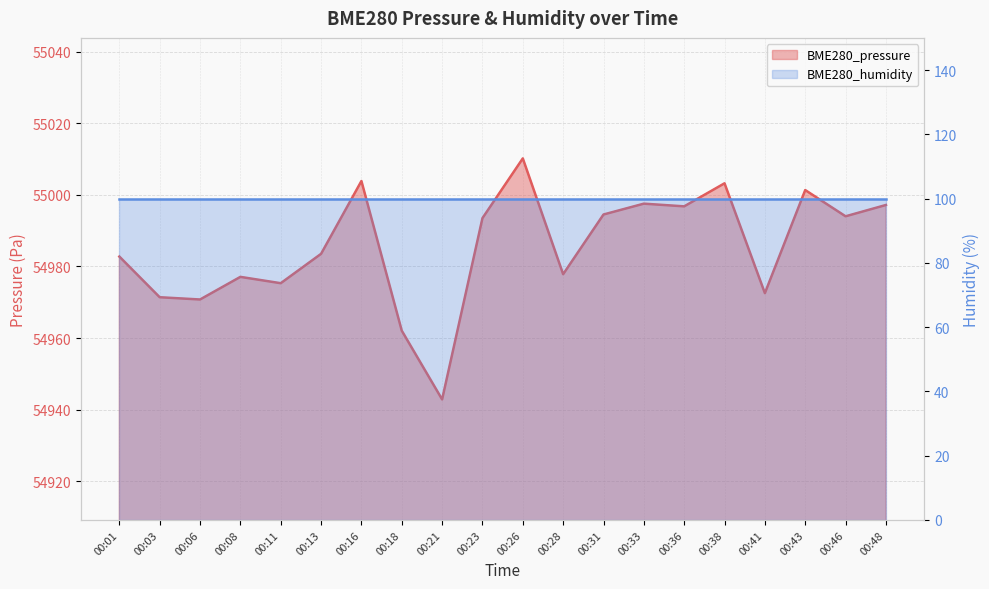

List the labels in order of value, largest first.

00:26, 00:16, 00:38, 00:43, 00:33, 00:48, 00:36, 00:31, 00:46, 00:23, 00:13, 00:01, 00:28, 00:08, 00:11, 00:41, 00:03, 00:06, 00:18, 00:21